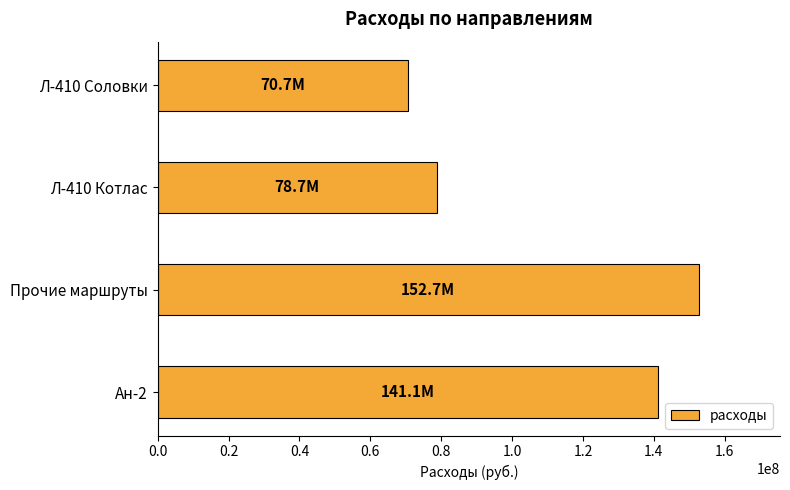

What is the ratio of the value at Ан-2 to the value at Прочие маршруты?

0.9